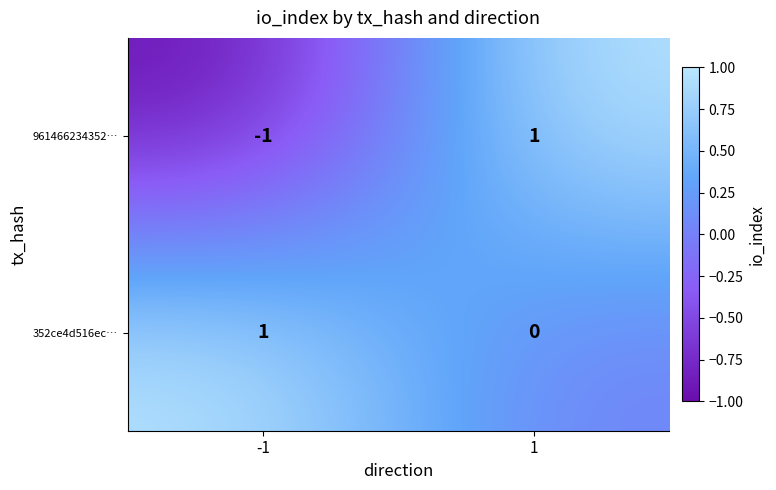

Which series has the widest spread of values?

961466234352…